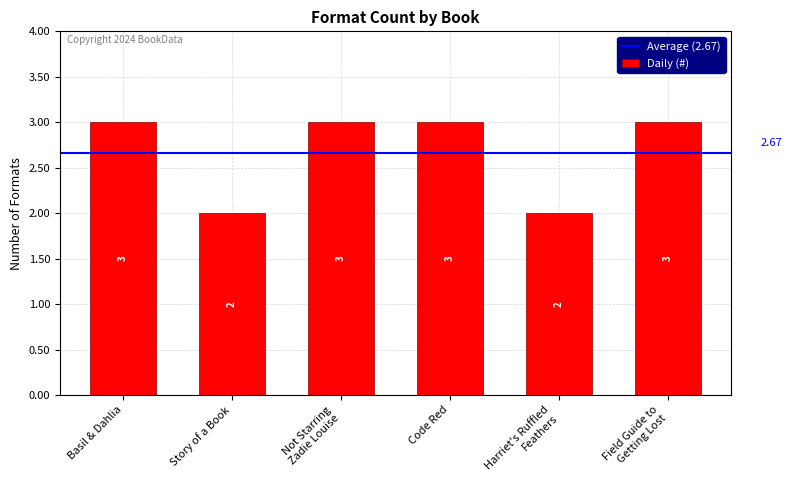

What is the difference between the second highest and second lowest values?

1